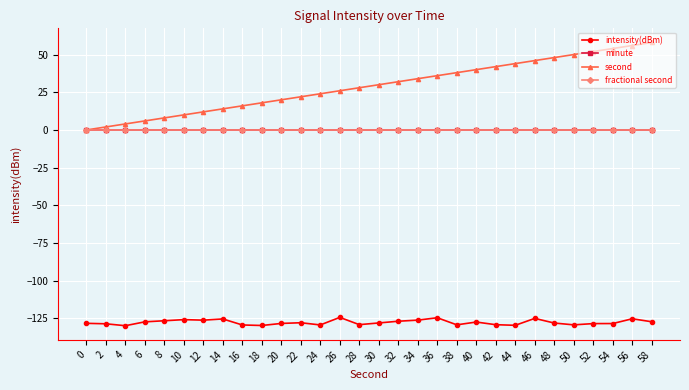

Reading left to right, what are all the values shown in this chart?

intensity(dBm): 0=-128.2	2=-128.5	4=-129.8	6=-127.2	8=-126.5	10=-125.7	12=-126.1	14=-125.3	16=-129.3	18=-129.6	20=-128.3	22=-127.8	24=-129.3	26=-124.3	28=-129.1	30=-128.0	32=-126.8	34=-126.1	36=-124.5	38=-129.2	40=-127.3	42=-129.1	44=-129.5	46=-124.9	48=-128.0	50=-129.2	52=-128.4	54=-128.3	56=-125.2	58=-127.2
minute: 0=0.0	2=0.0	4=0.0	6=0.0	8=0.0	10=0.0	12=0.0	14=0.0	16=0.0	18=0.0	20=0.0	22=0.0	24=0.0	26=0.0	28=0.0	30=0.0	32=0.0	34=0.0	36=0.0	38=0.0	40=0.0	42=0.0	44=0.0	46=0.0	48=0.0	50=0.0	52=0.0	54=0.0	56=0.0	58=0.0
second: 0=0.0	2=2.0	4=4.0	6=6.0	8=8.0	10=10.0	12=12.0	14=14.0	16=16.0	18=18.0	20=20.0	22=22.0	24=24.0	26=26.0	28=28.0	30=30.0	32=32.0	34=34.0	36=36.0	38=38.0	40=40.0	42=42.0	44=44.0	46=46.0	48=48.0	50=50.0	52=52.0	54=54.0	56=56.0	58=58.0
fractional second: 0=0.0	2=0.0	4=0.0	6=0.0	8=0.0	10=0.0	12=0.0	14=0.0	16=0.0	18=0.0	20=0.0	22=0.0	24=0.0	26=0.0	28=0.0	30=0.0	32=0.0	34=0.0	36=0.0	38=0.0	40=0.0	42=0.0	44=0.0	46=0.0	48=0.0	50=0.0	52=0.0	54=0.0	56=0.0	58=0.0